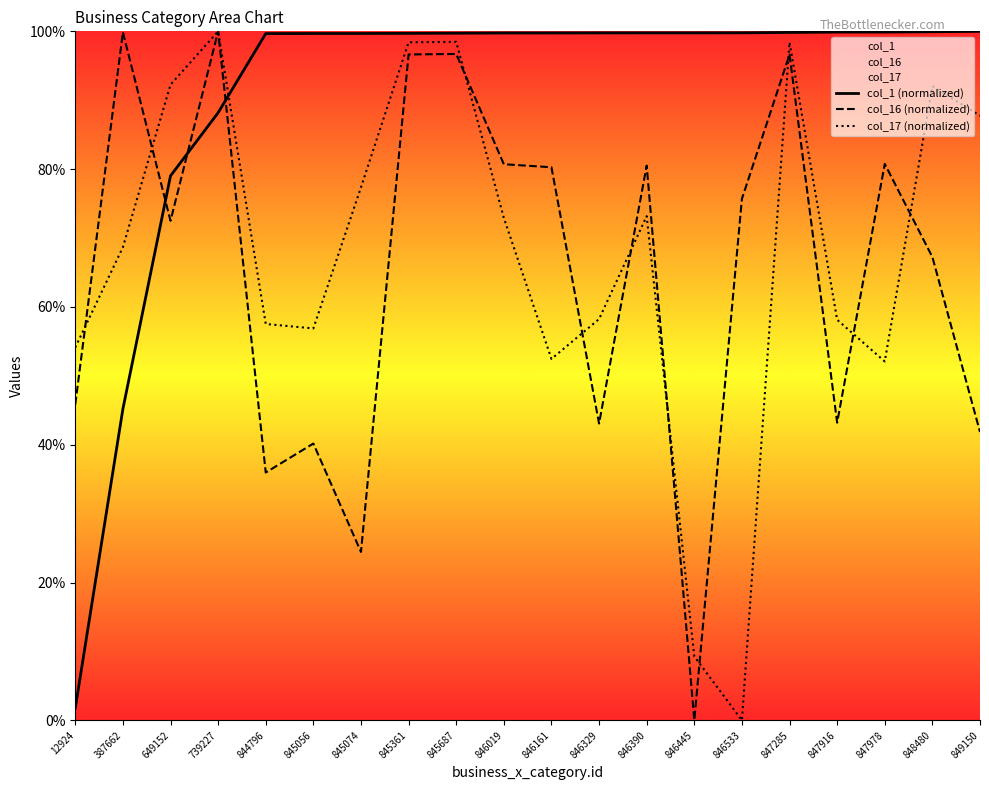

Which series has the largest total across all categories?

col_1 (normalized)